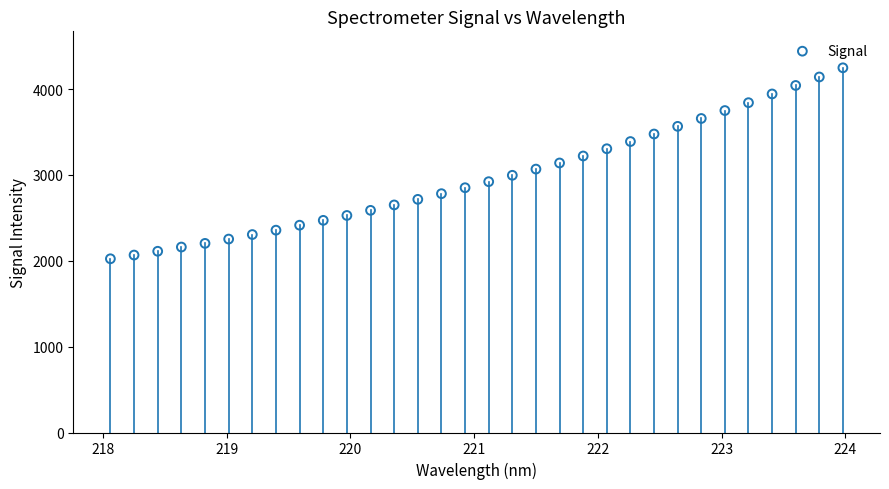

What is the range of Y values (max minus min)?

2224.8